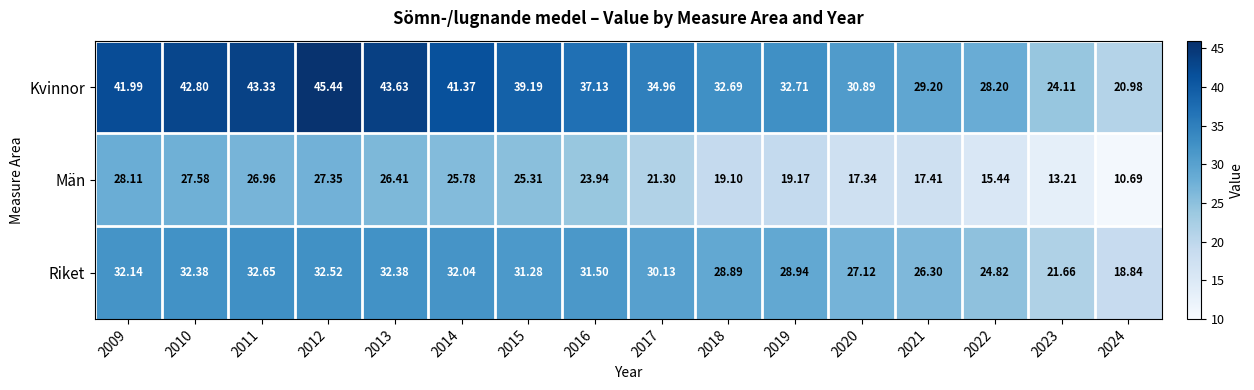

Which series has the widest spread of values?

Kvinnor